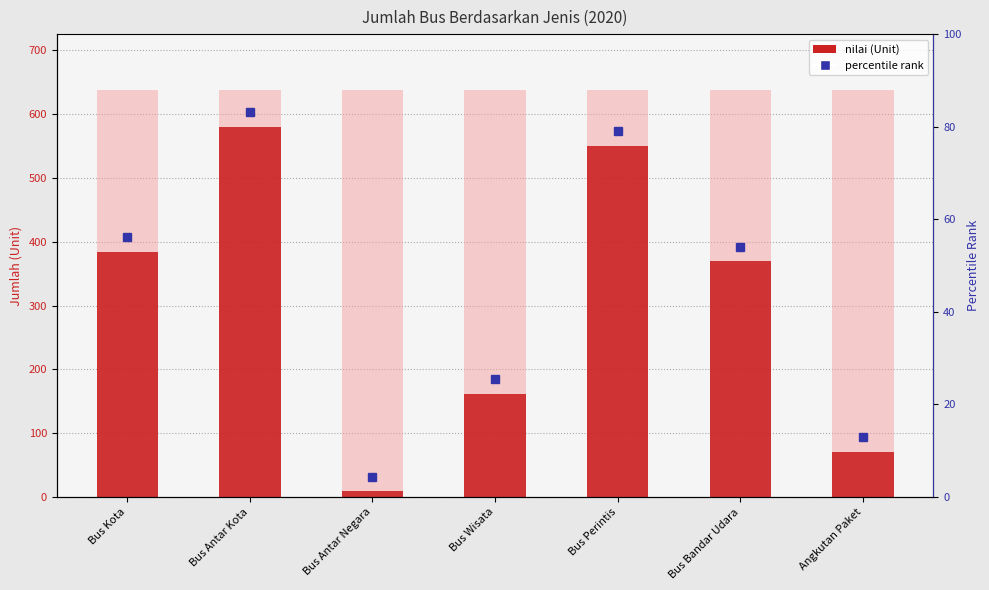

Rank the categories by value from highest to lowest.

Bus Antar Kota, Bus Perintis, Bus Kota, Bus Bandar Udara, Bus Wisata, Angkutan Paket, Bus Antar Negara